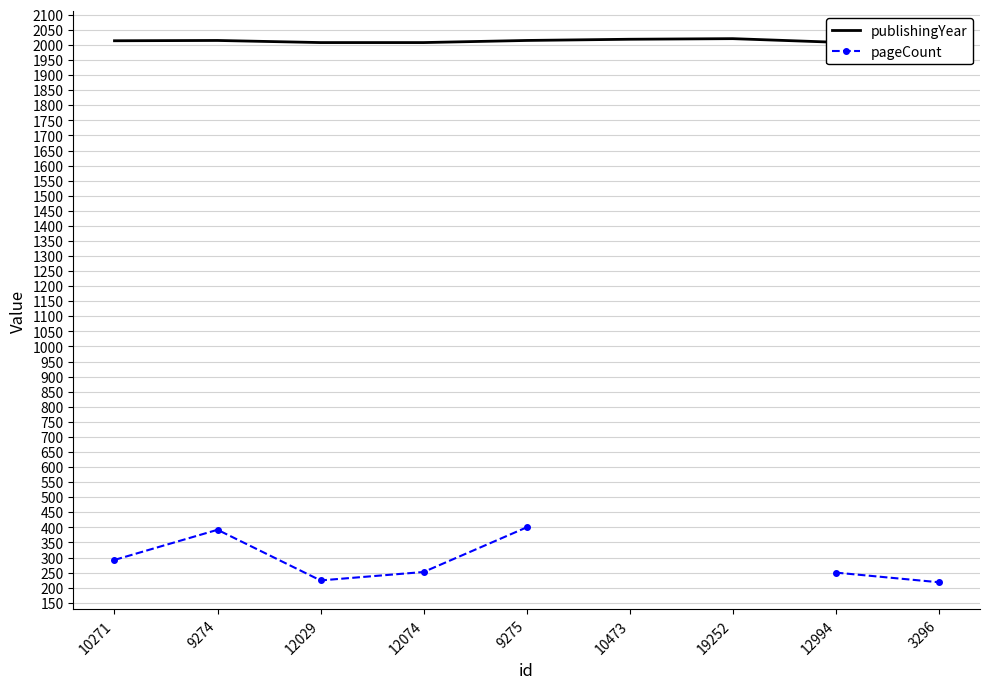

What is the label of the 8th point from the left?

12994